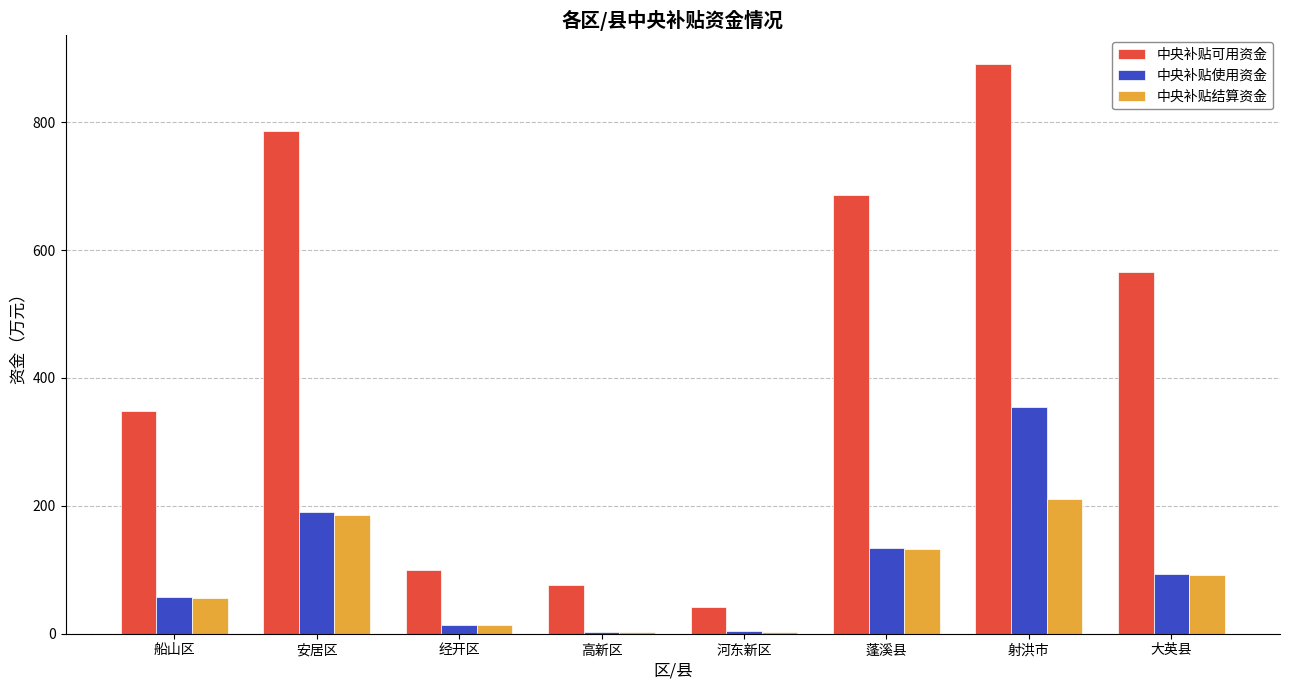

Count the number of data series in this chart.

3